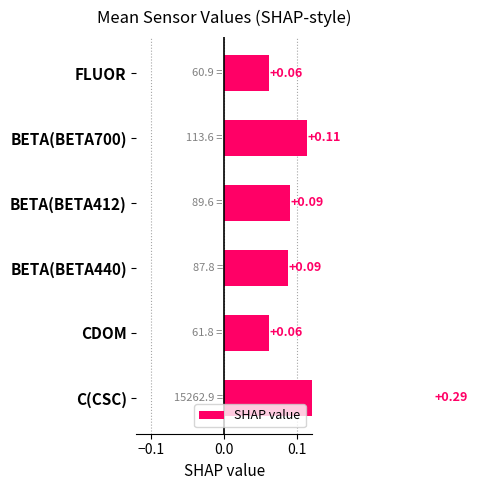

Are the bars grouped side by side (vs. stacked)?

No